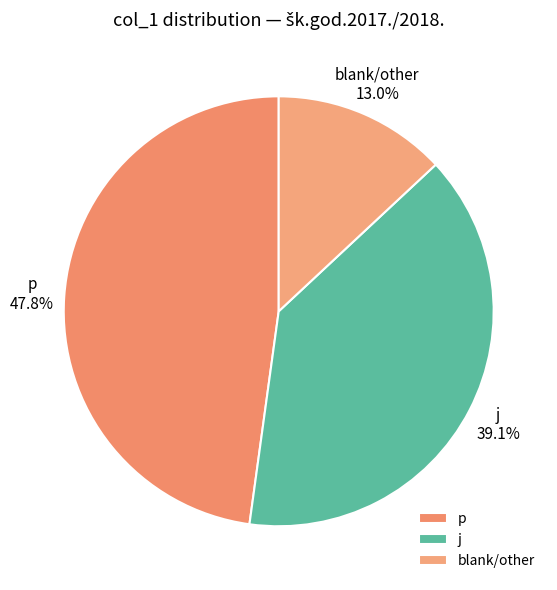

To the nearest percent, what portion does p represent?

48%